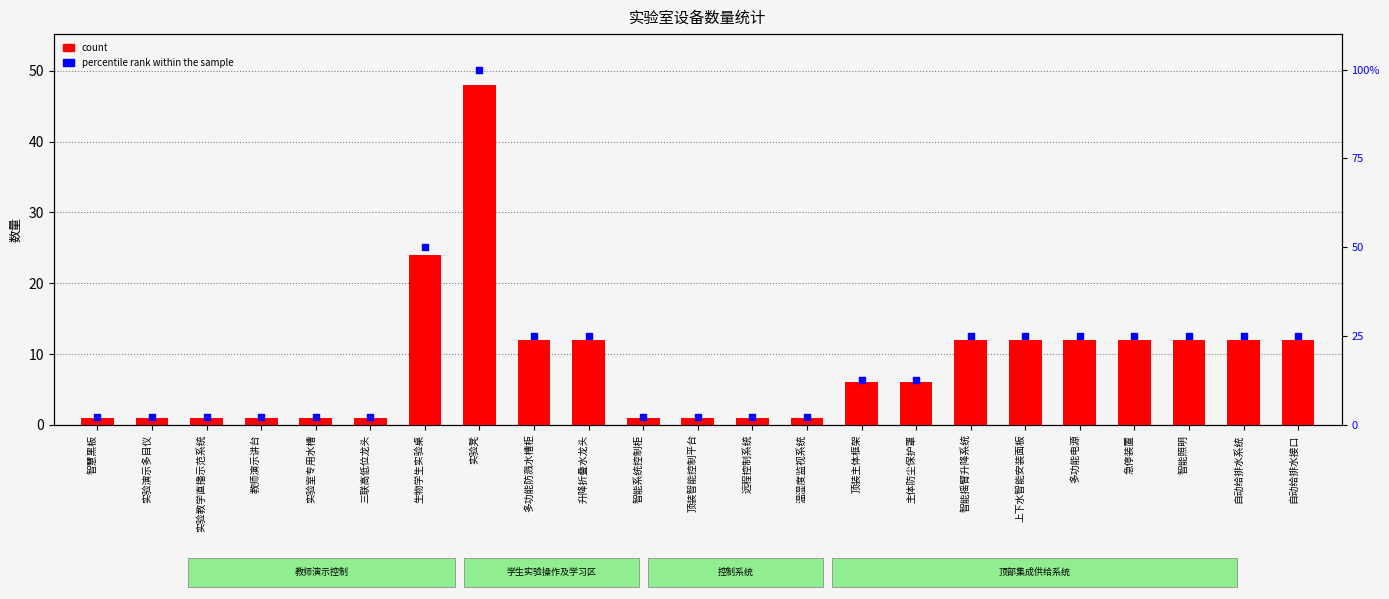

Which series has the widest spread of Y values?

percentile rank within the sample